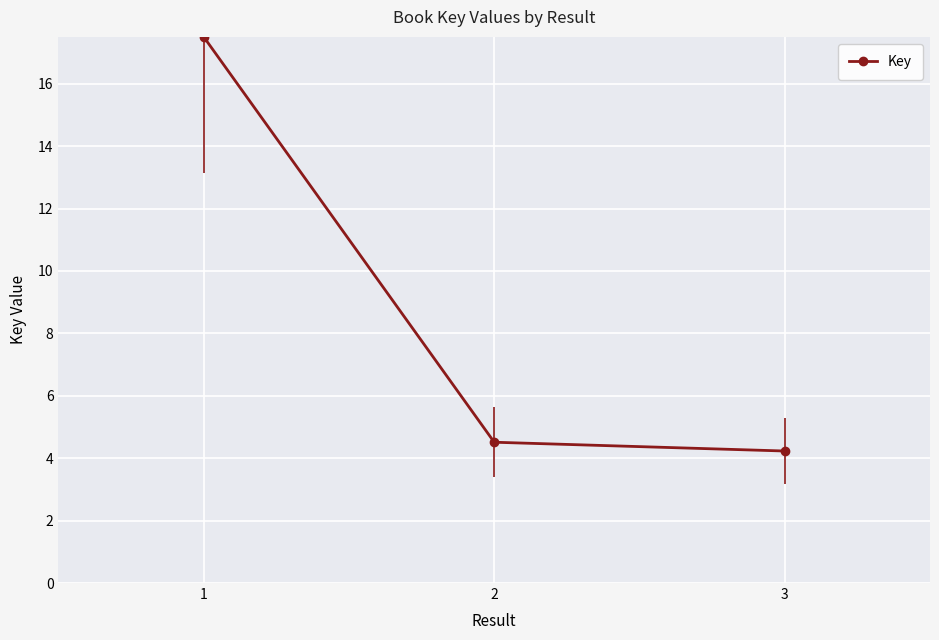

Rank the categories by value from lowest to highest.

3, 2, 1